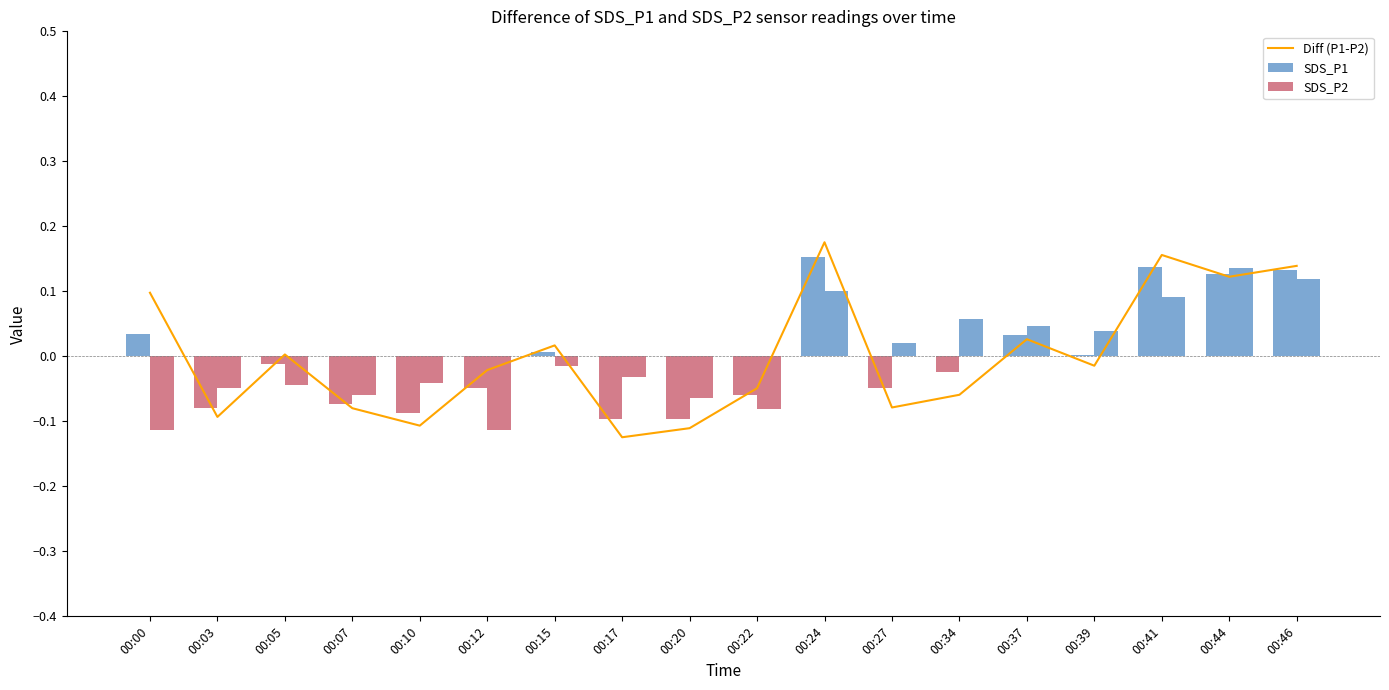

Which series changed the most between 00:22 and 00:46?

SDS_P2